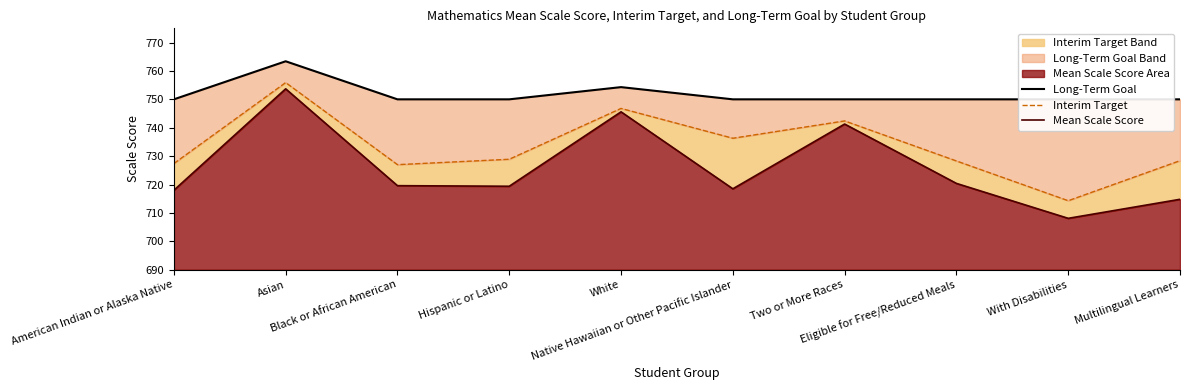

Reading left to right, what are all the values shown in this chart?

Long-Term Goal: American Indian or Alaska Native=750.0	Asian=763.4	Black or African American=750.0	Hispanic or Latino=750.0	White=754.3	Native Hawaiian or Other Pacific Islander=750.0	Two or More Races=750.0	Eligible for Free/Reduced Meals=750.0	With Disabilities=750.0	Multilingual Learners=750.0
Interim Target: American Indian or Alaska Native=727.4	Asian=755.9	Black or African American=727.0	Hispanic or Latino=728.9	White=746.8	Native Hawaiian or Other Pacific Islander=736.3	Two or More Races=742.4	Eligible for Free/Reduced Meals=728.3	With Disabilities=714.3	Multilingual Learners=728.4
Mean Scale Score: American Indian or Alaska Native=718.0	Asian=753.7	Black or African American=719.6	Hispanic or Latino=719.4	White=745.6	Native Hawaiian or Other Pacific Islander=718.5	Two or More Races=741.3	Eligible for Free/Reduced Meals=720.4	With Disabilities=708.1	Multilingual Learners=714.8